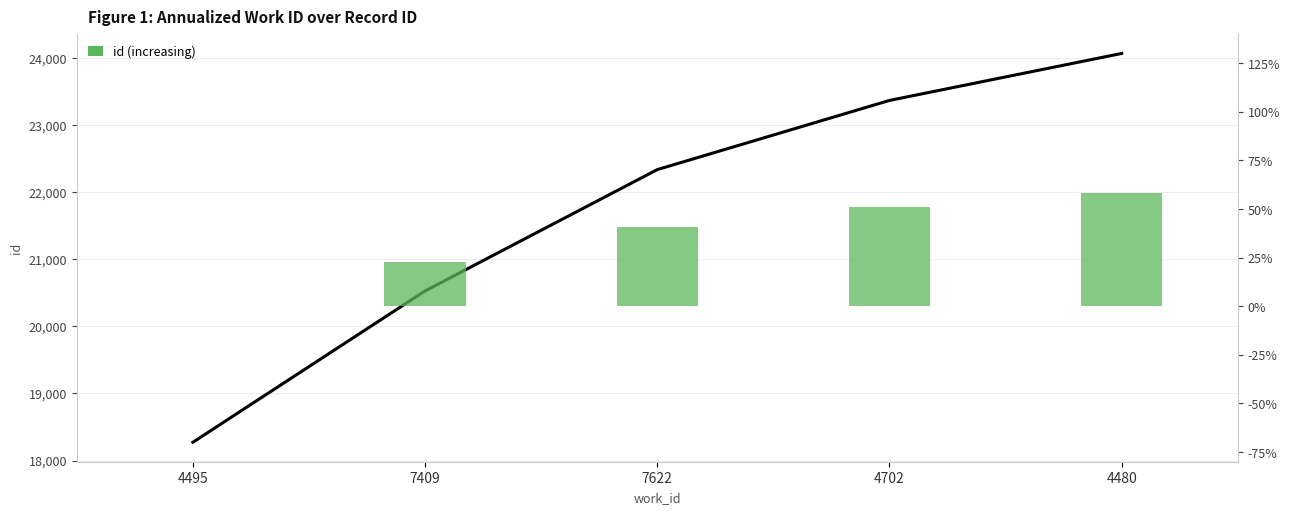

Rank the categories by value from highest to lowest.

4480, 4702, 7622, 7409, 4495